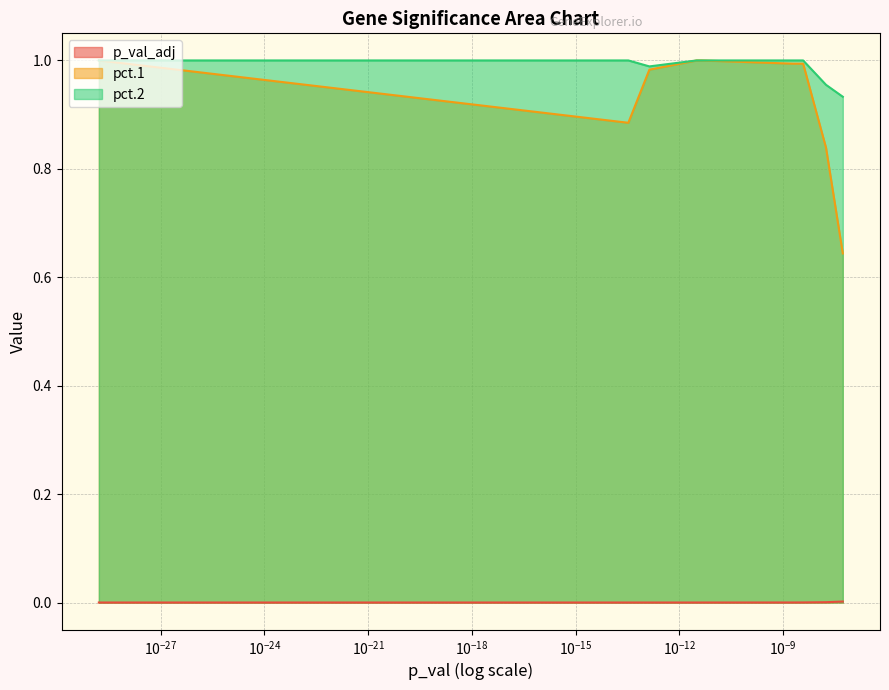

Count the number of data series in this chart.

3